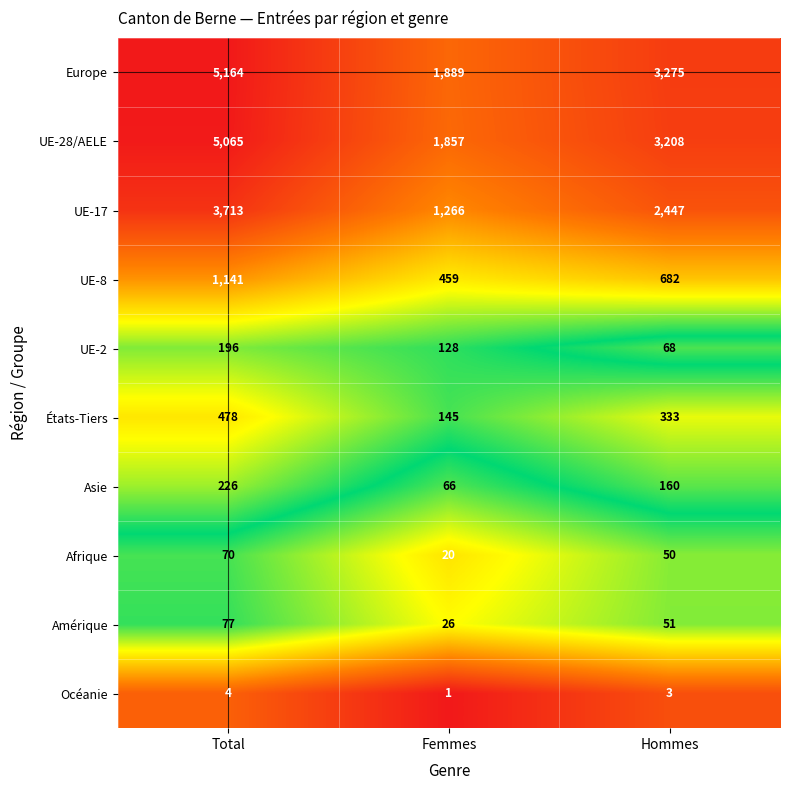

At which label does Europe reach its peak?

Total